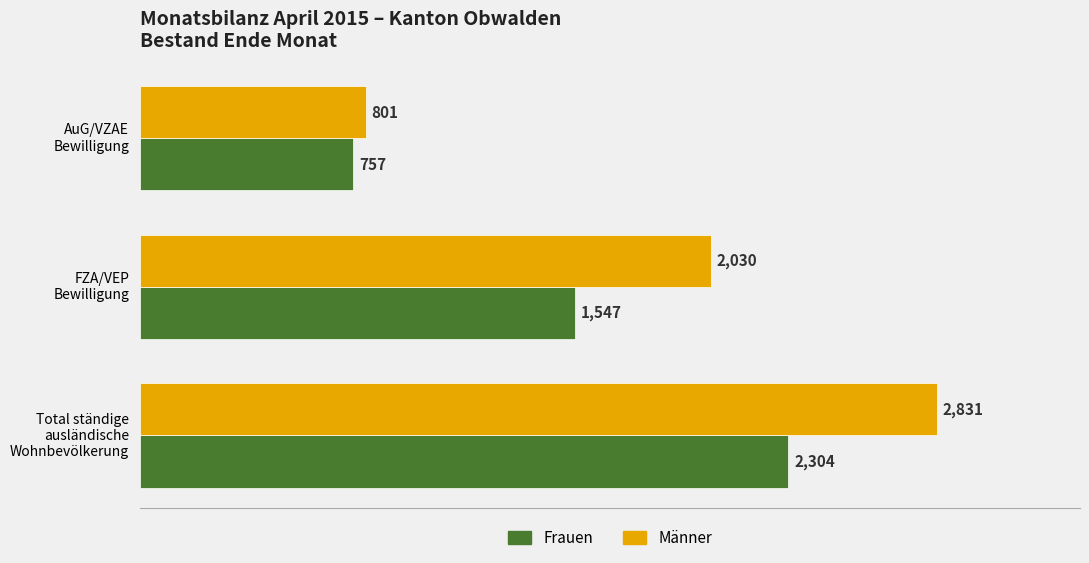

At how many categories does at least one series exceed 1412?

2